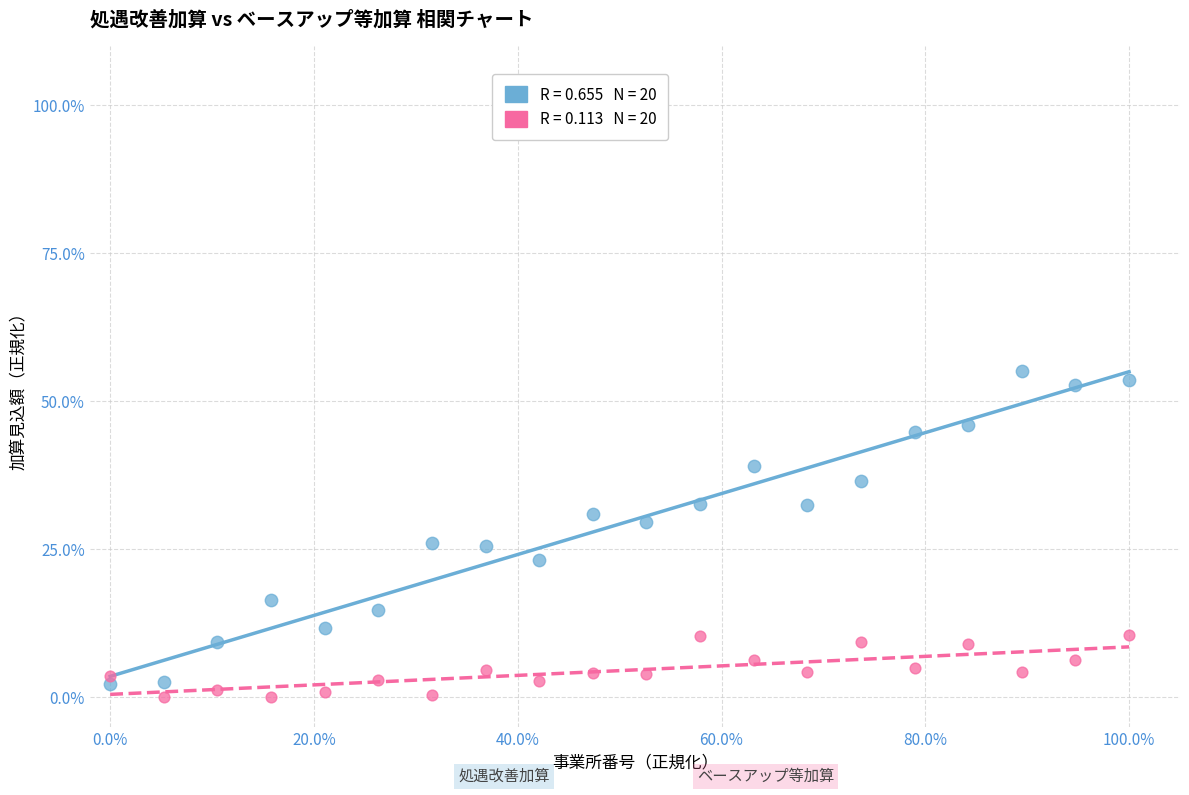

Across all data points, what is the range of X values (max minus min)?

100.0